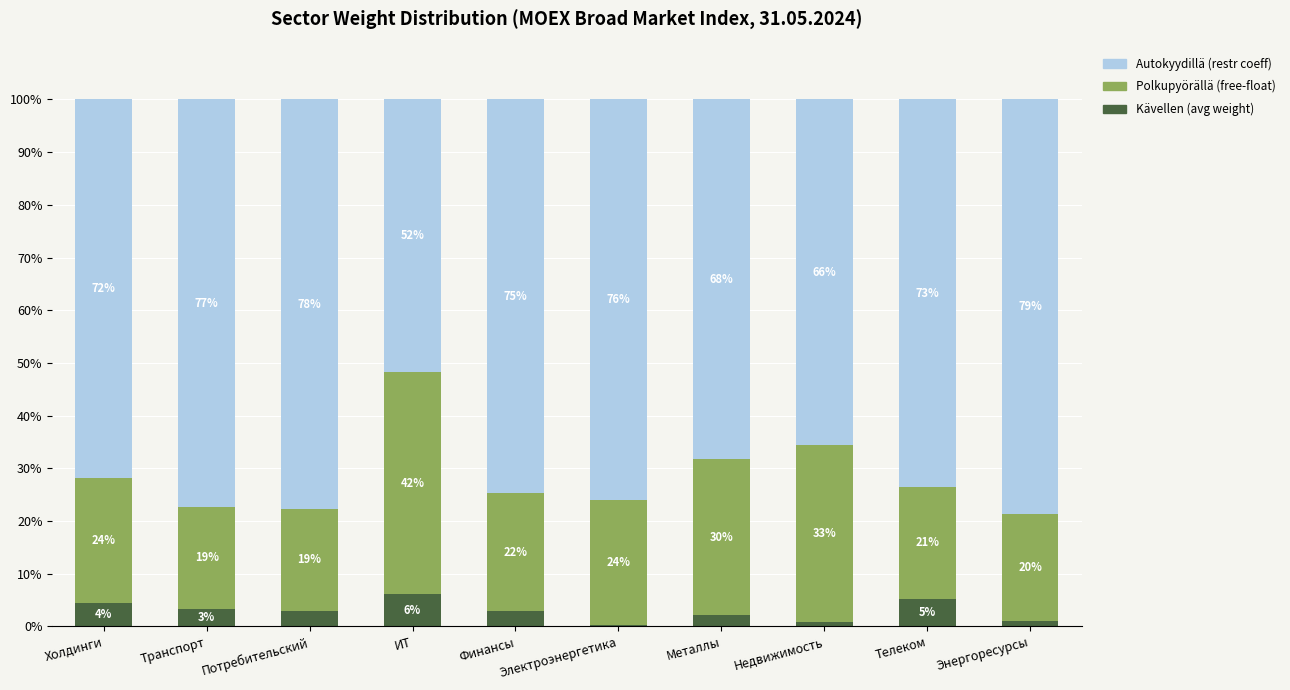

The value of Polkupyörällä (free-float) at Телеком is 21.3. True or false?

True